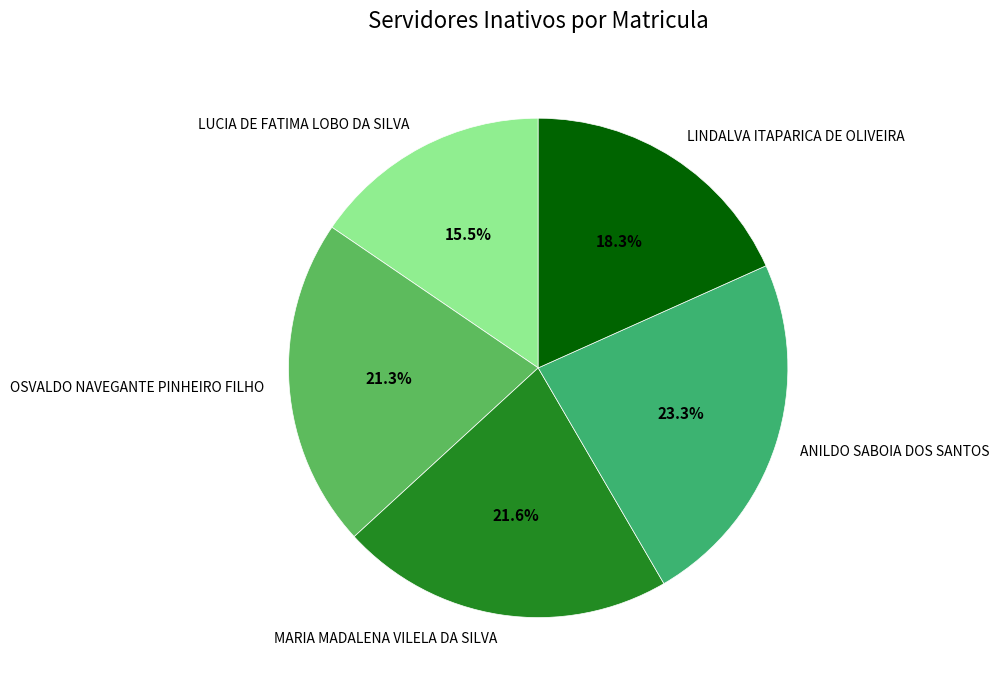

Is there a majority slice in this chart?

No